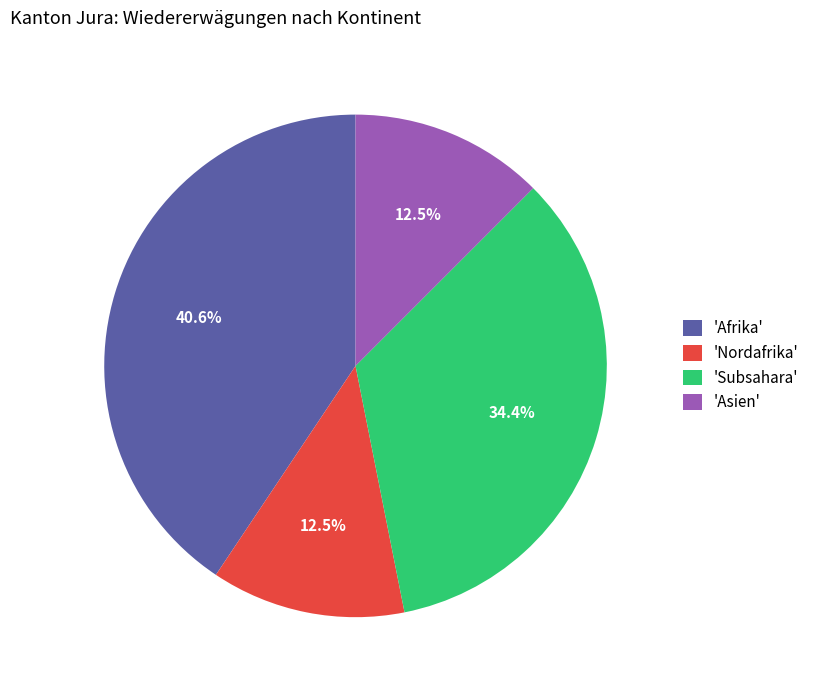

What is the ratio of the value at 'Afrika' to the value at 'Asien'?

3.2